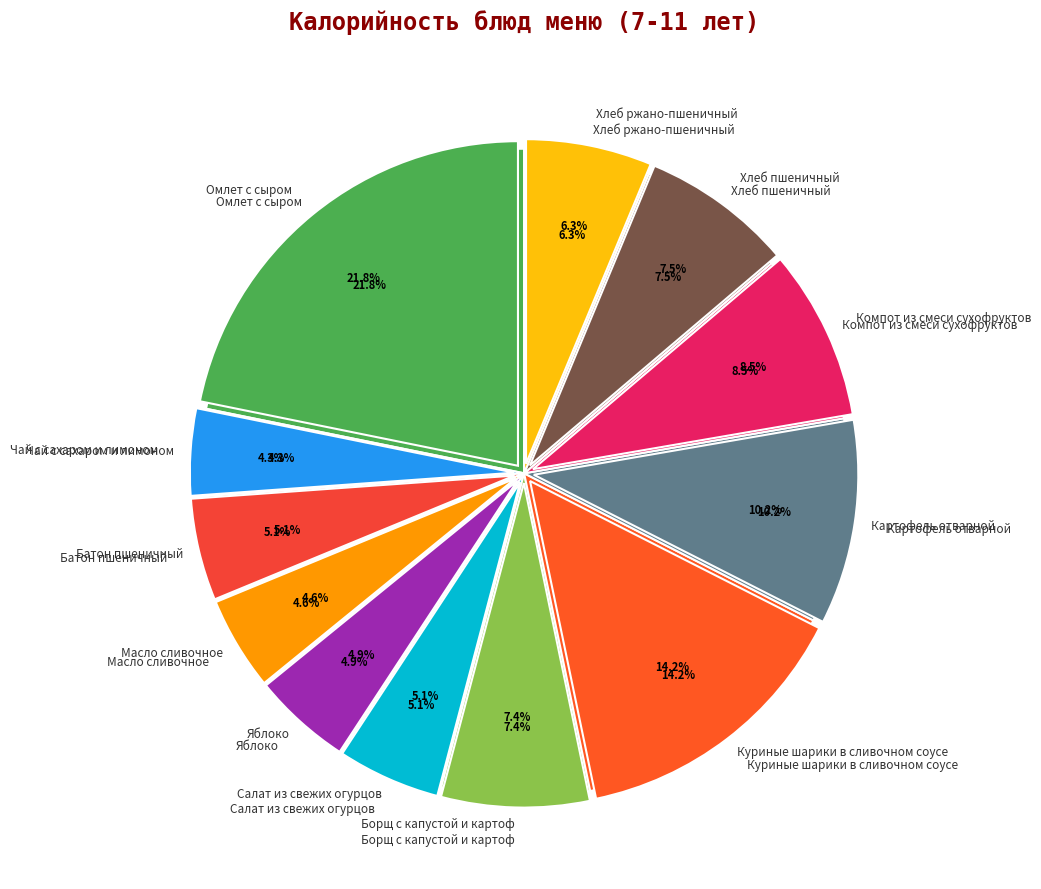

Is there any slice that represents more than half of the pie?

No